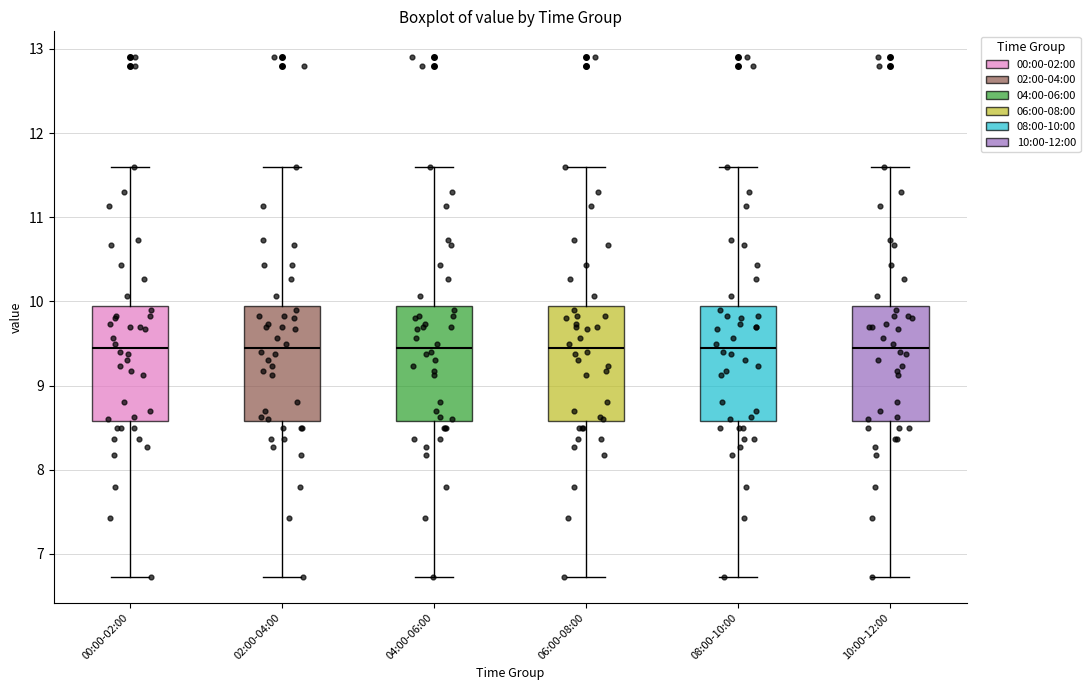

Where does the median line of the box for 10:00-12:00 sit on the y-axis? The values are not printed on the chart, so give them approximately, as read against the axis.

9.5